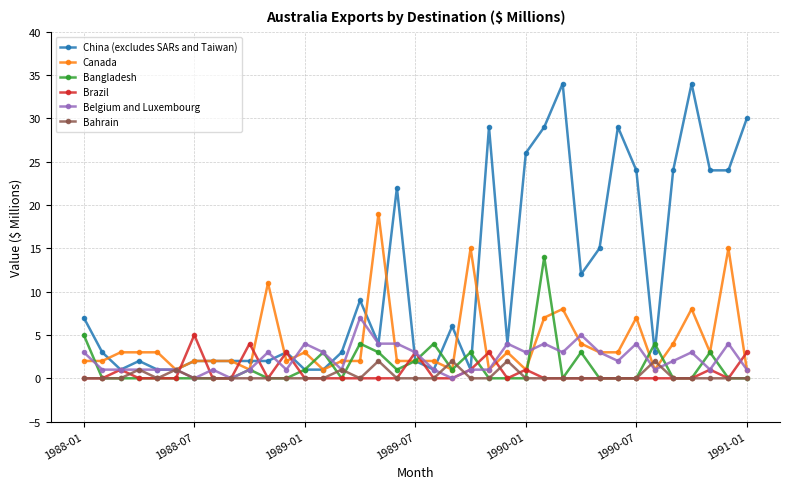

List the series in order of their peak value, highest first.

China (excludes SARs and Taiwan), Canada, Bangladesh, Belgium and Luxembourg, Brazil, Bahrain